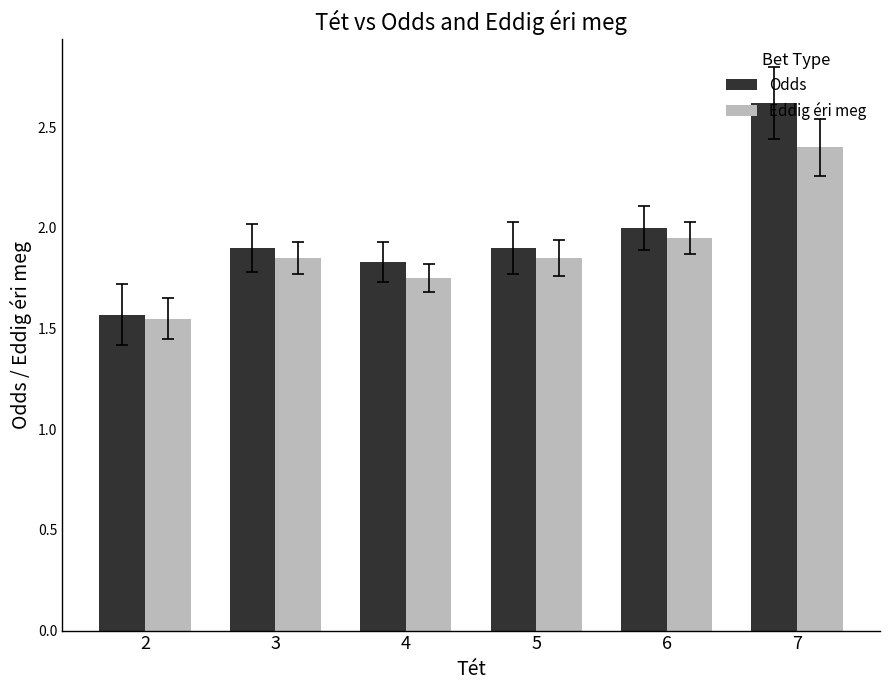

Which series has the largest range (max minus min)?

Odds